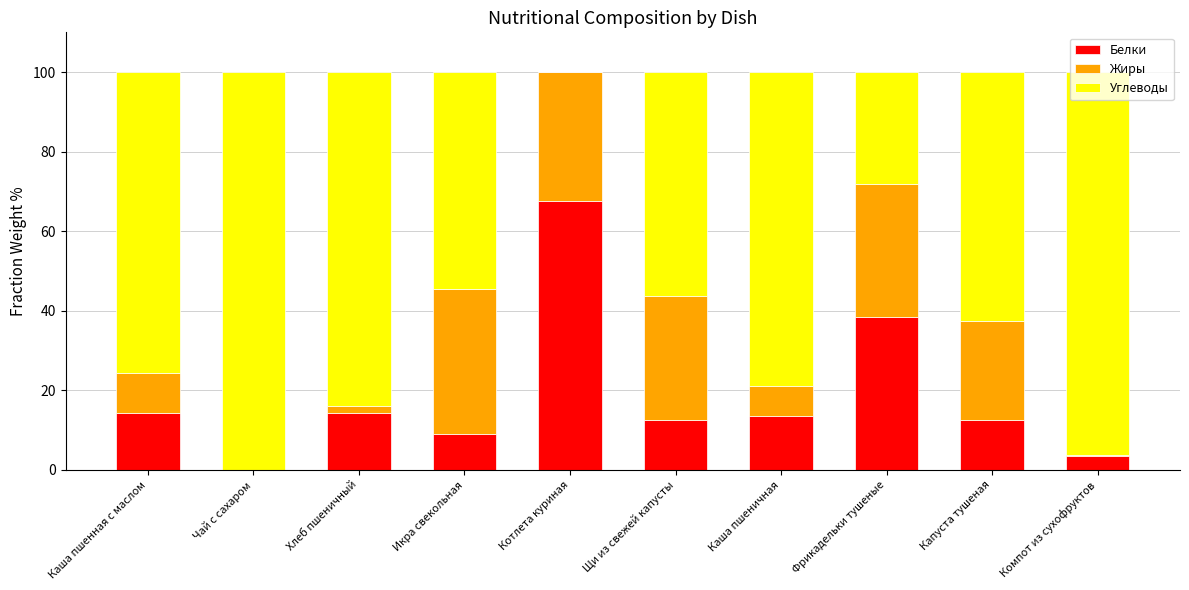

What is the maximum value for Белки?

67.6